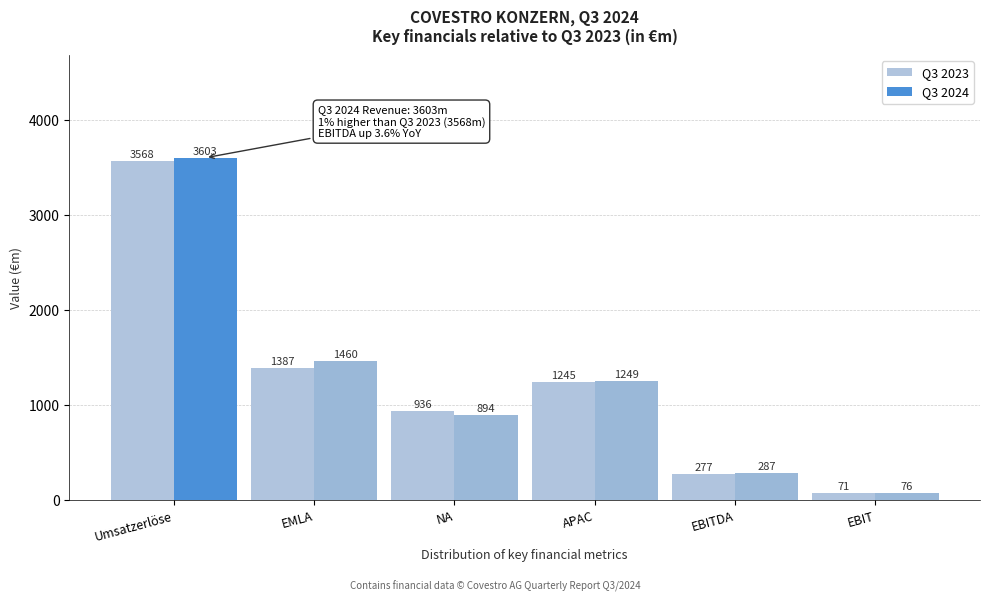

Reading left to right, list all the values displayed in this chart.

Q3 2023: Umsatzerlöse=3568	EMLA=1387	NA=936	APAC=1245	EBITDA=277	EBIT=71
Q3 2024: Umsatzerlöse=3603	EMLA=1460	NA=894	APAC=1249	EBITDA=287	EBIT=76